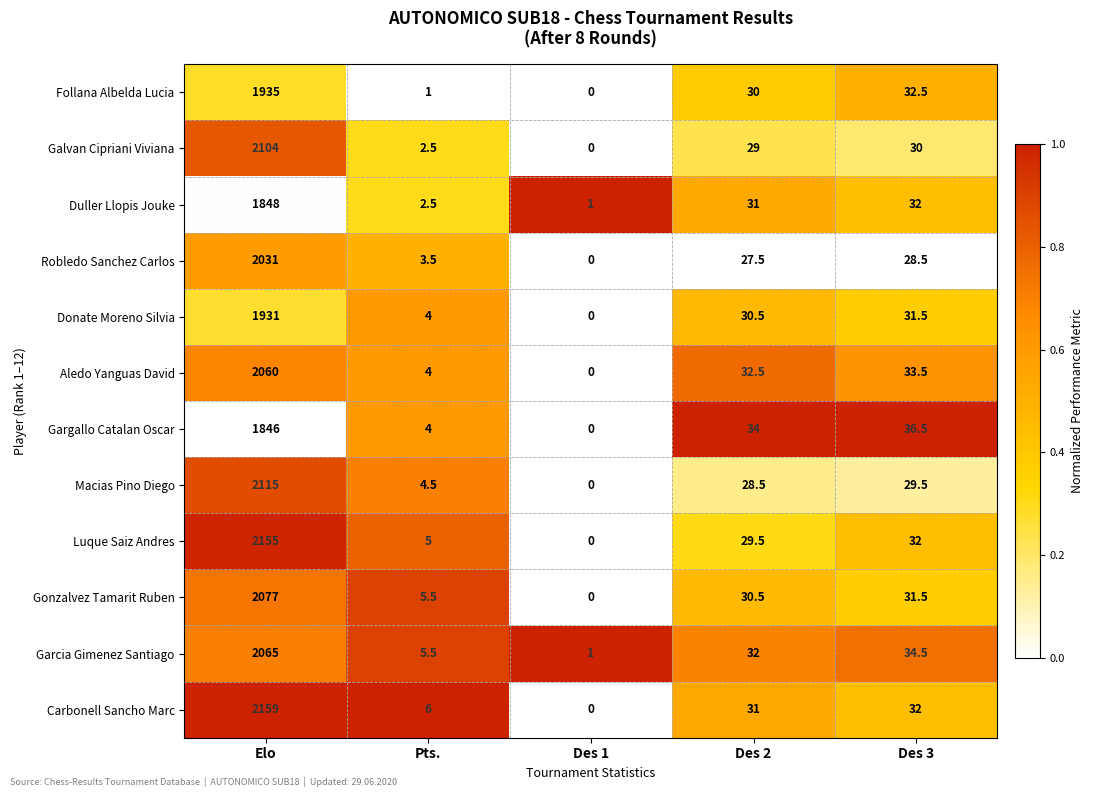

What is the total value across all series at Elo?

24326.0